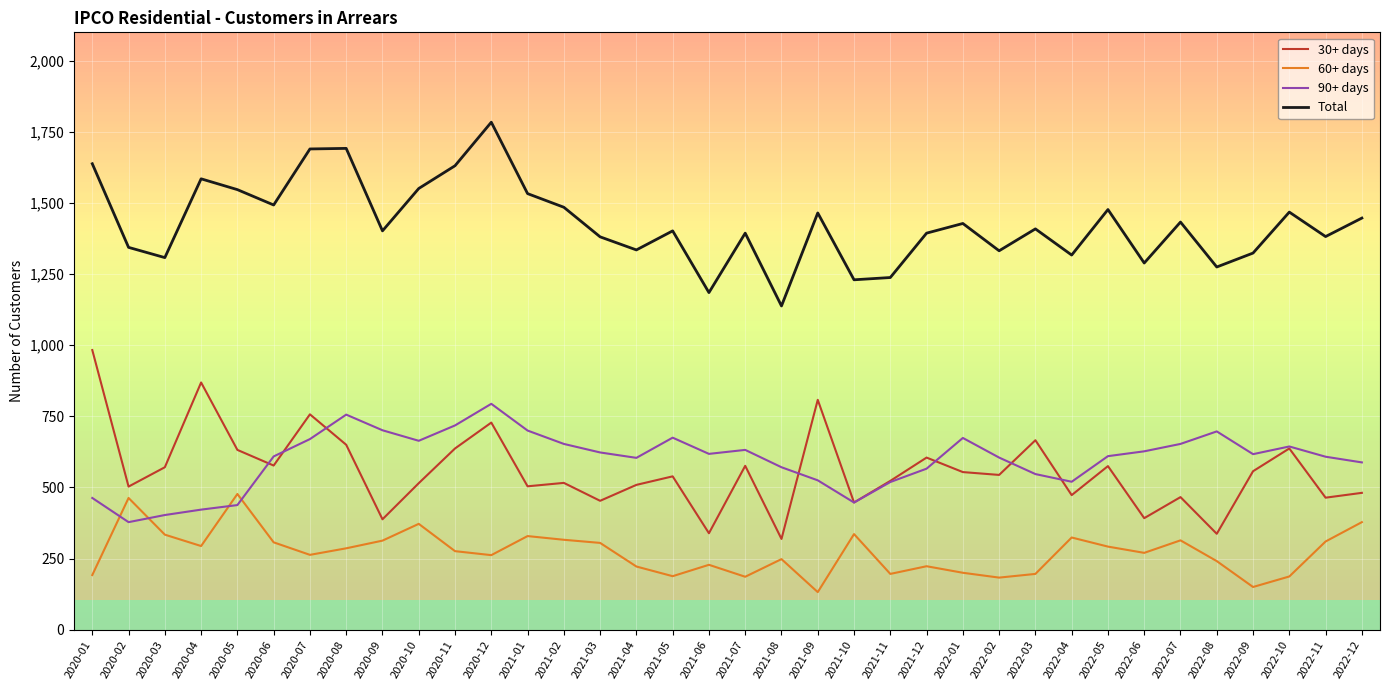

What is the approximate value of 90+ days at 2022-06, to the nearest 5?

625